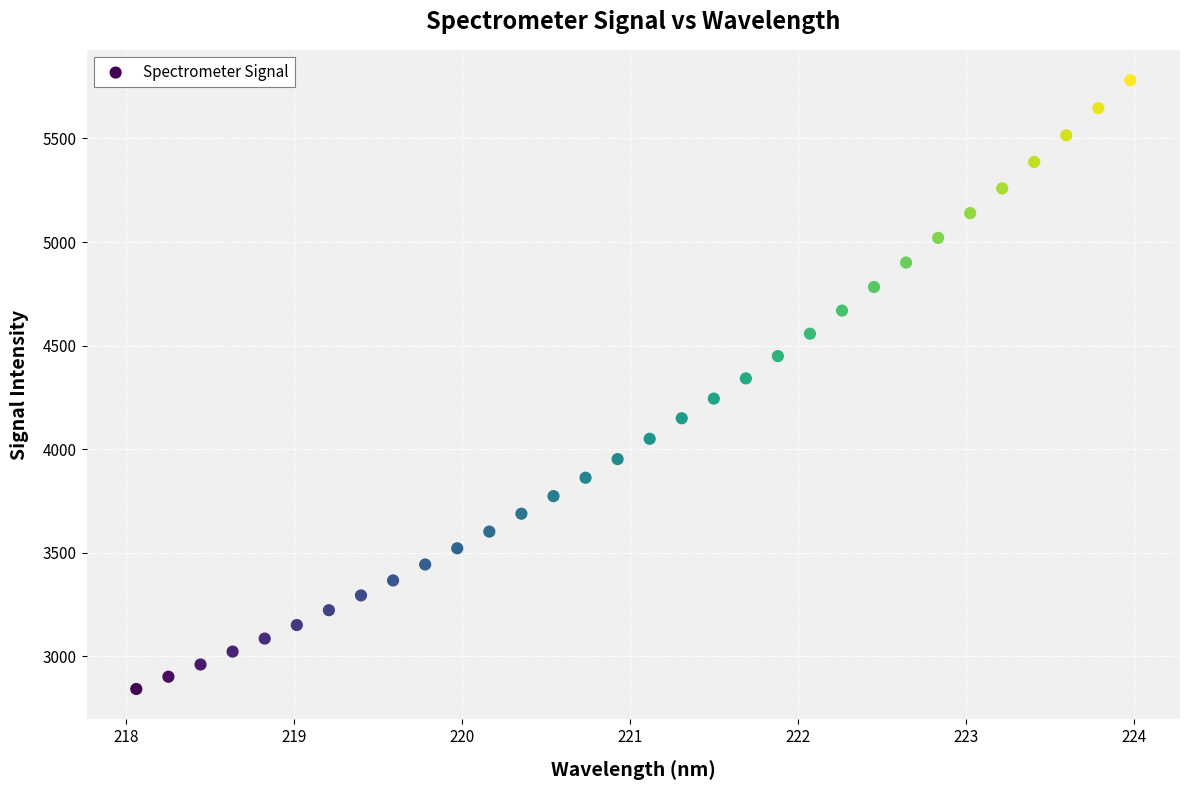

What is the range of X values (max minus min)?

5.9